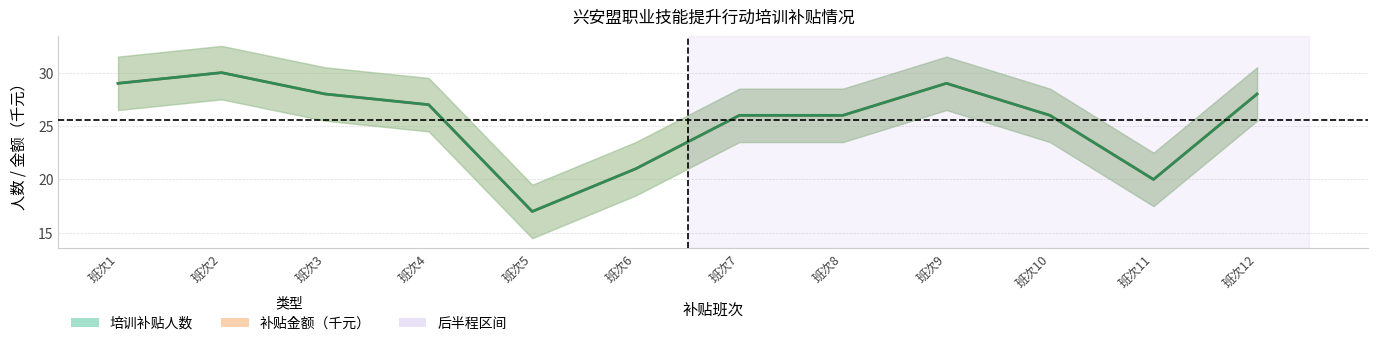

Rank the categories by 培训补贴人数 value from lowest to highest.

班次5, 班次11, 班次6, 班次7, 班次8, 班次10, 班次4, 班次3, 班次12, 班次1, 班次9, 班次2